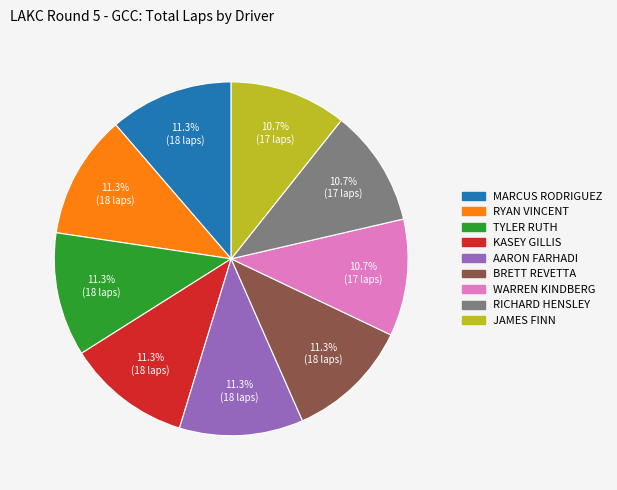

How many slices are in this pie chart?

9